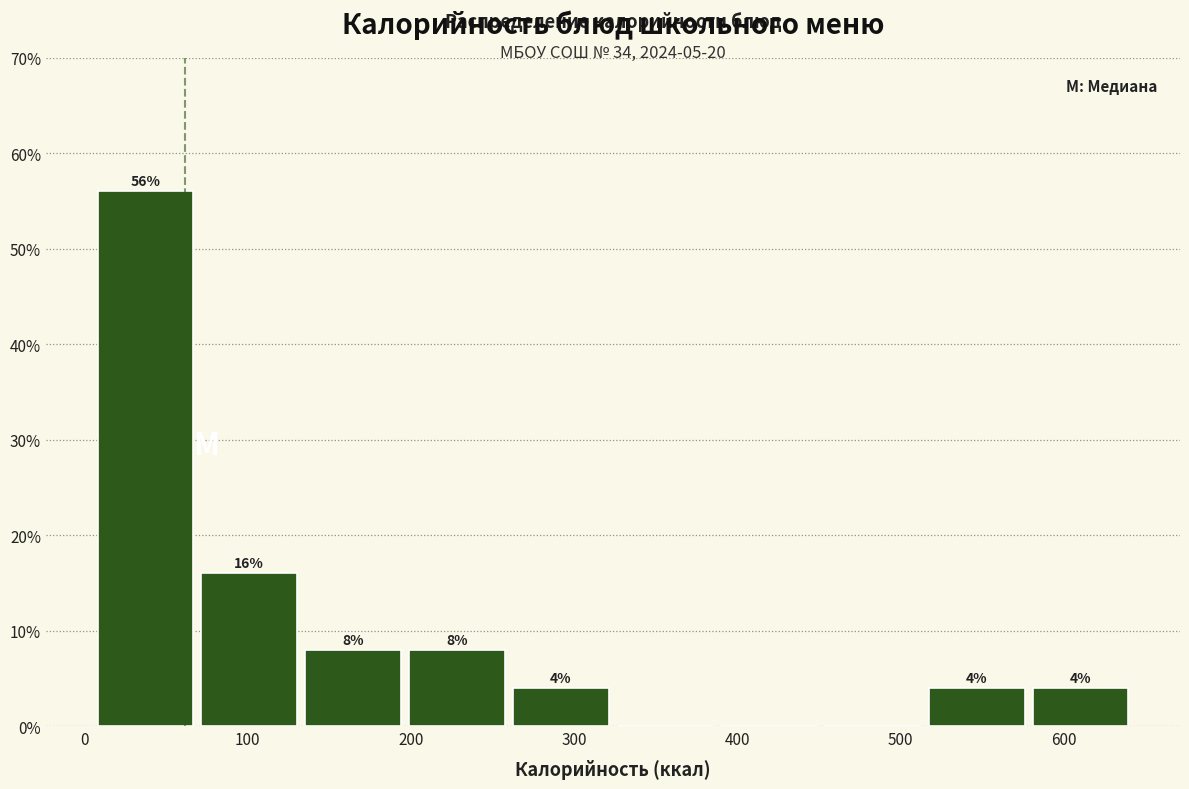

Over which range of the x-axis is the bar tallest?

10 to 70